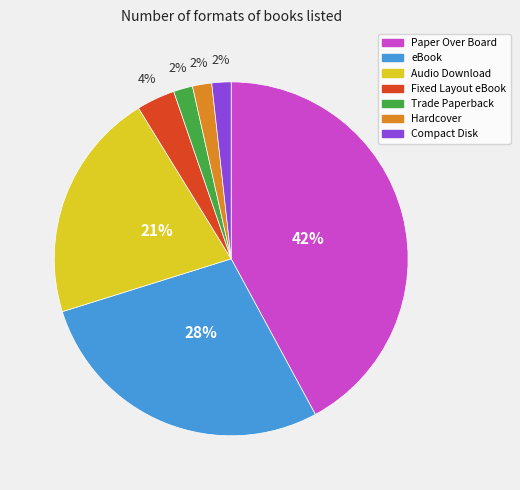

Is the sum of Trade Paperback and Audio Download greater than half?

No